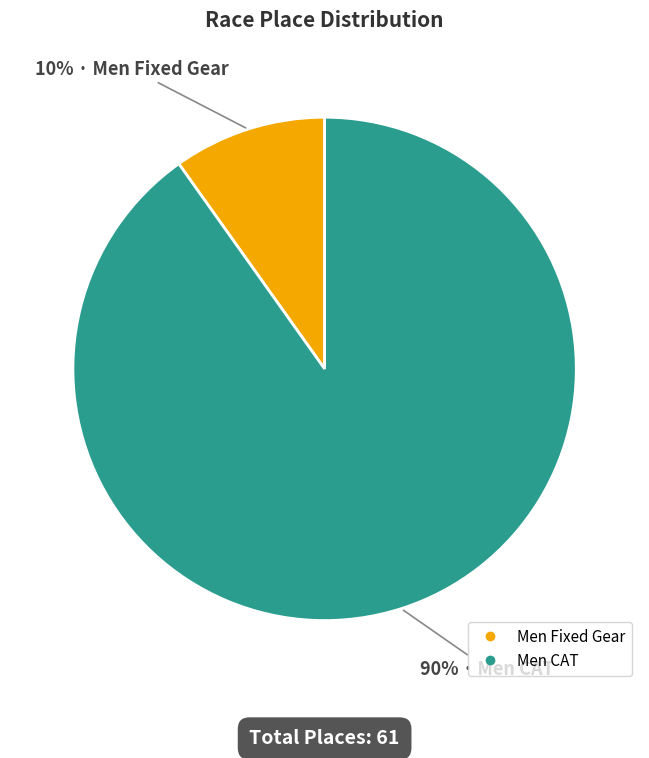

Between Men Fixed Gear and Men CAT, which is larger?

Men CAT